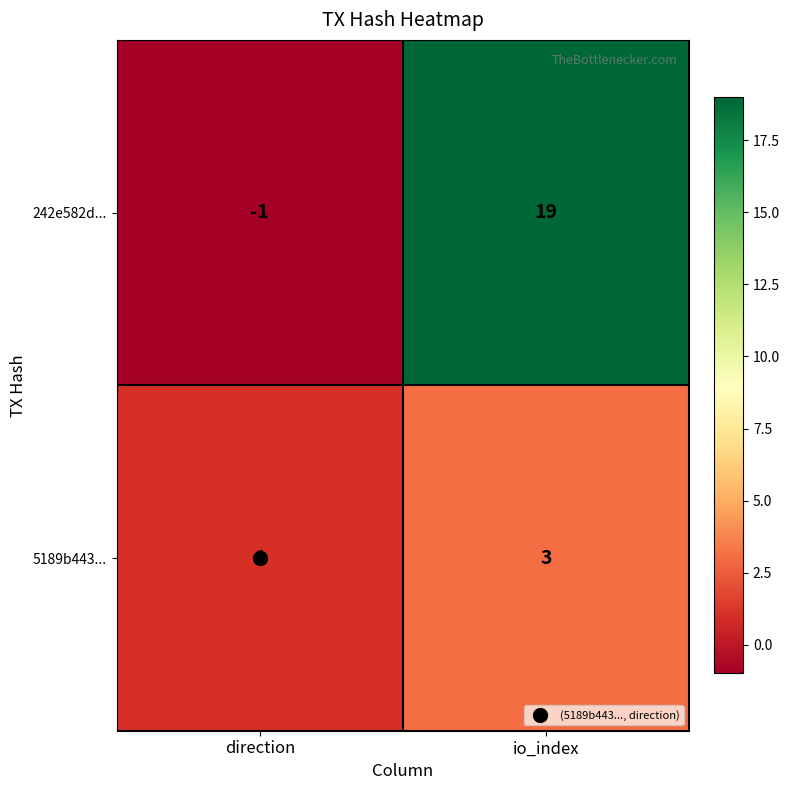

At which category is the sum across all series the highest?

io_index